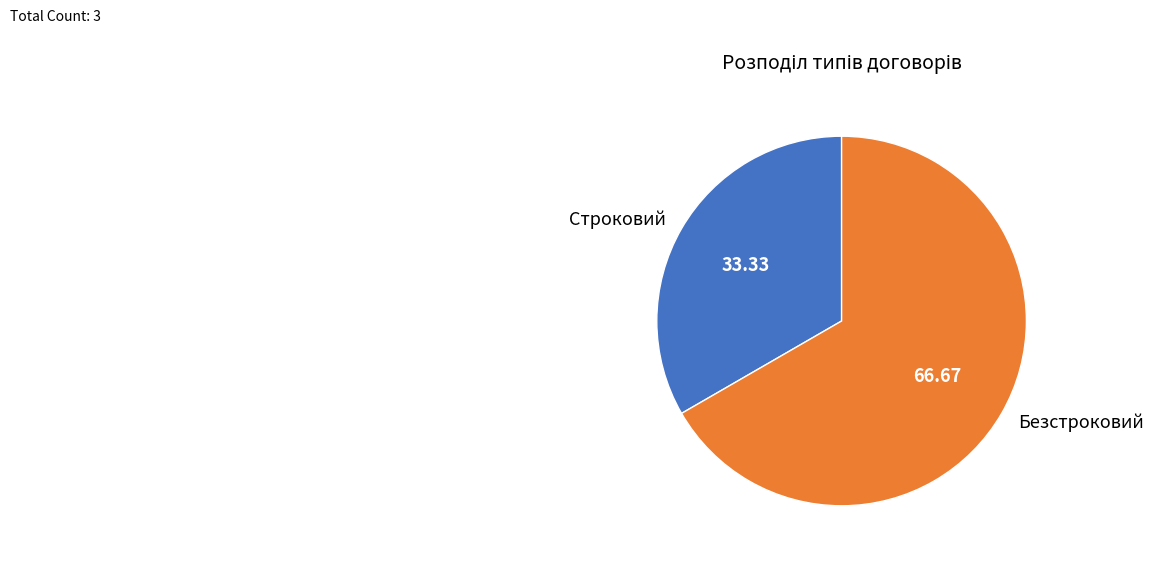

Is there a majority slice in this chart?

Yes